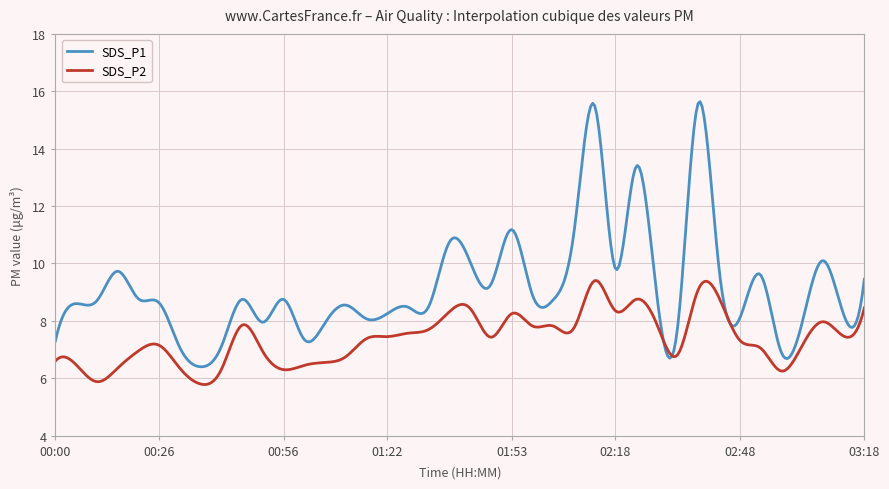

List the series in order of their peak value, highest first.

SDS_P1, SDS_P2